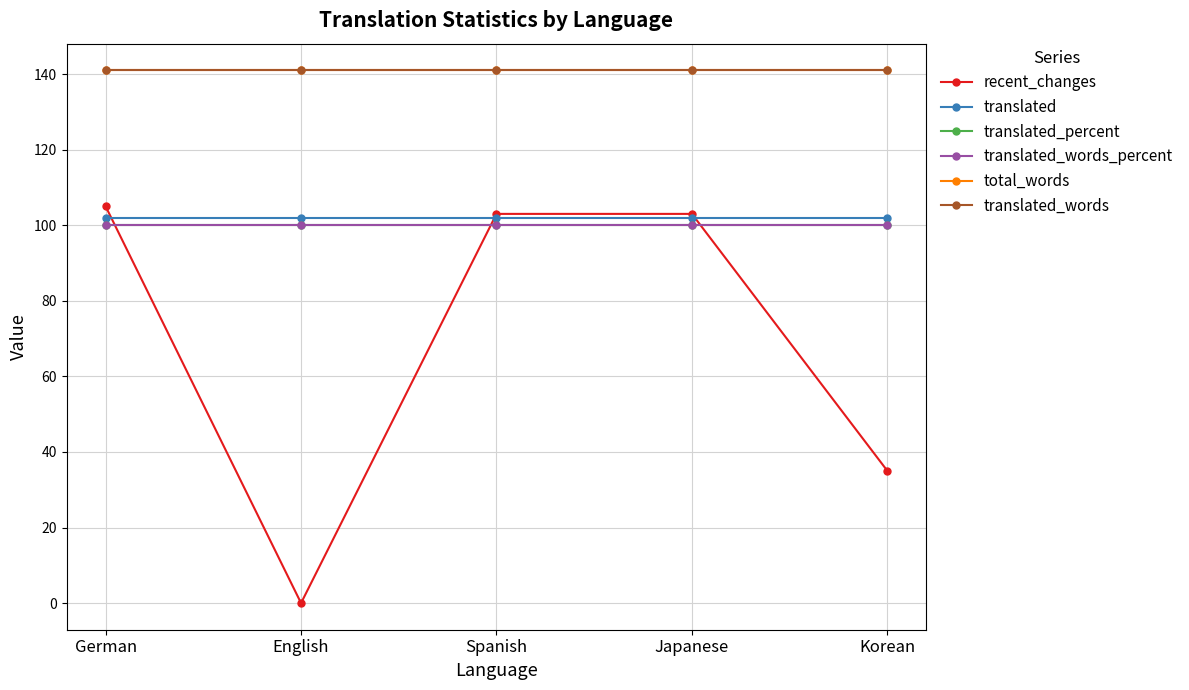

What is the value of the translated point at the 1st from the left?

102